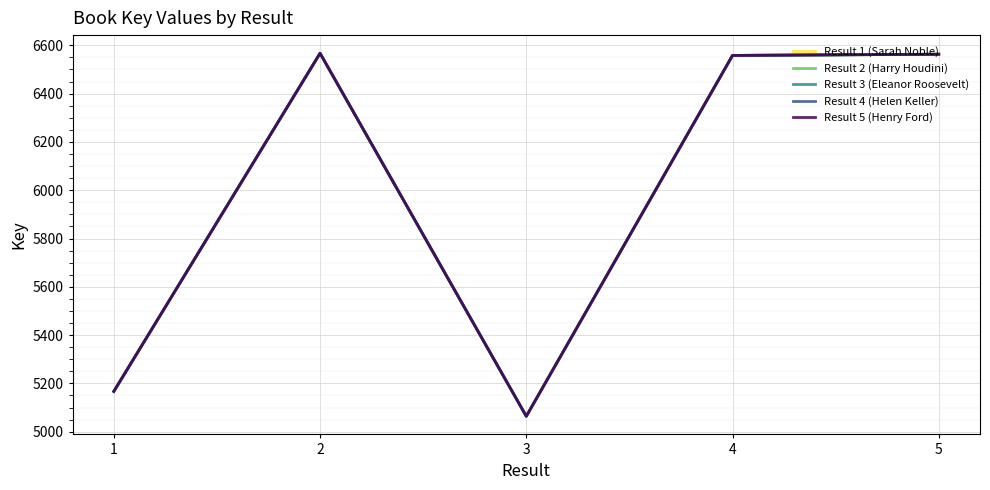

Which category has the lowest value in the Result 4 (Helen Keller) series?

3